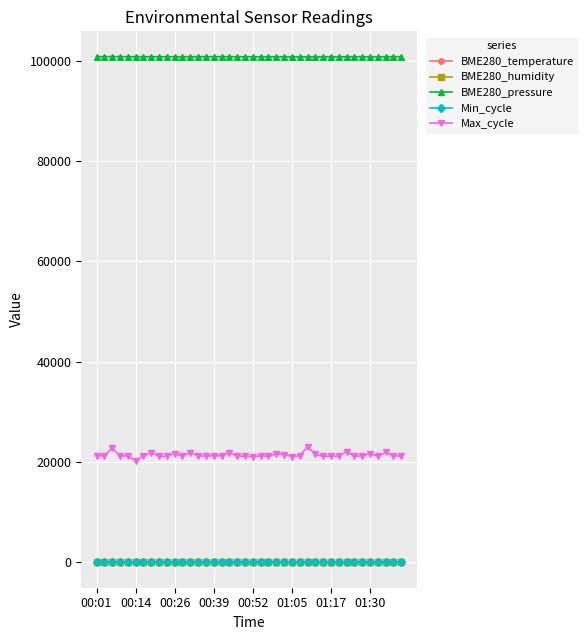

True or false: BME280_pressure and BME280_humidity cross at least once.

False